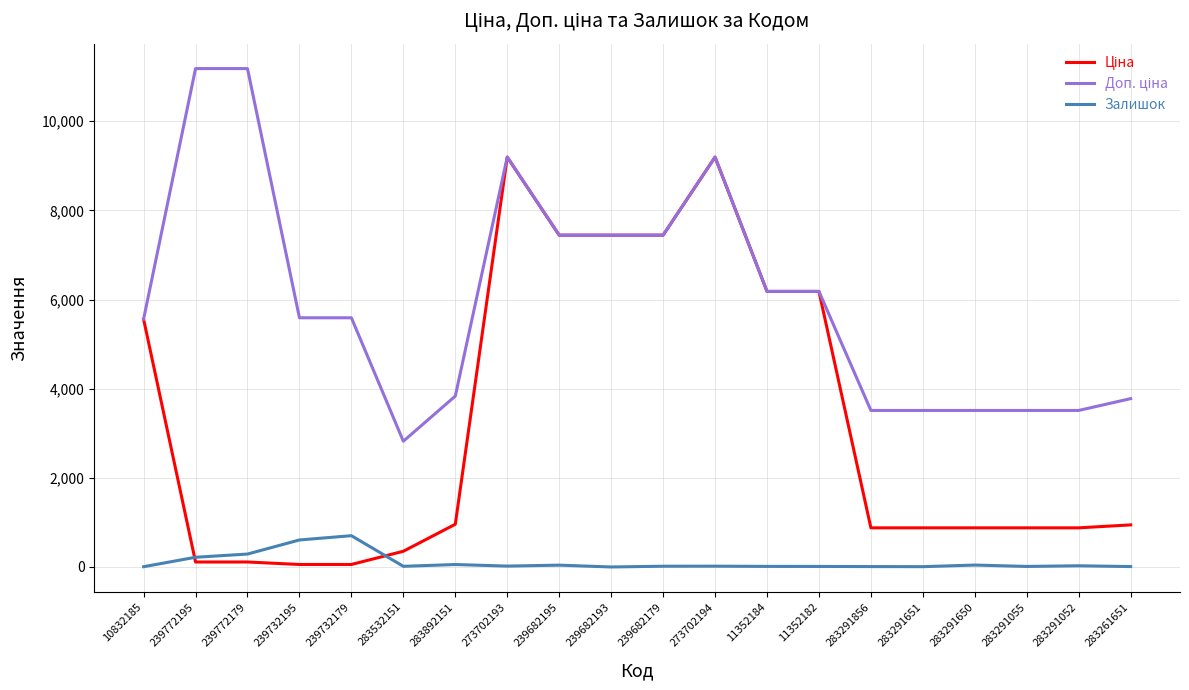

True or false: Доп. ціна and Залишок cross at least once.

False